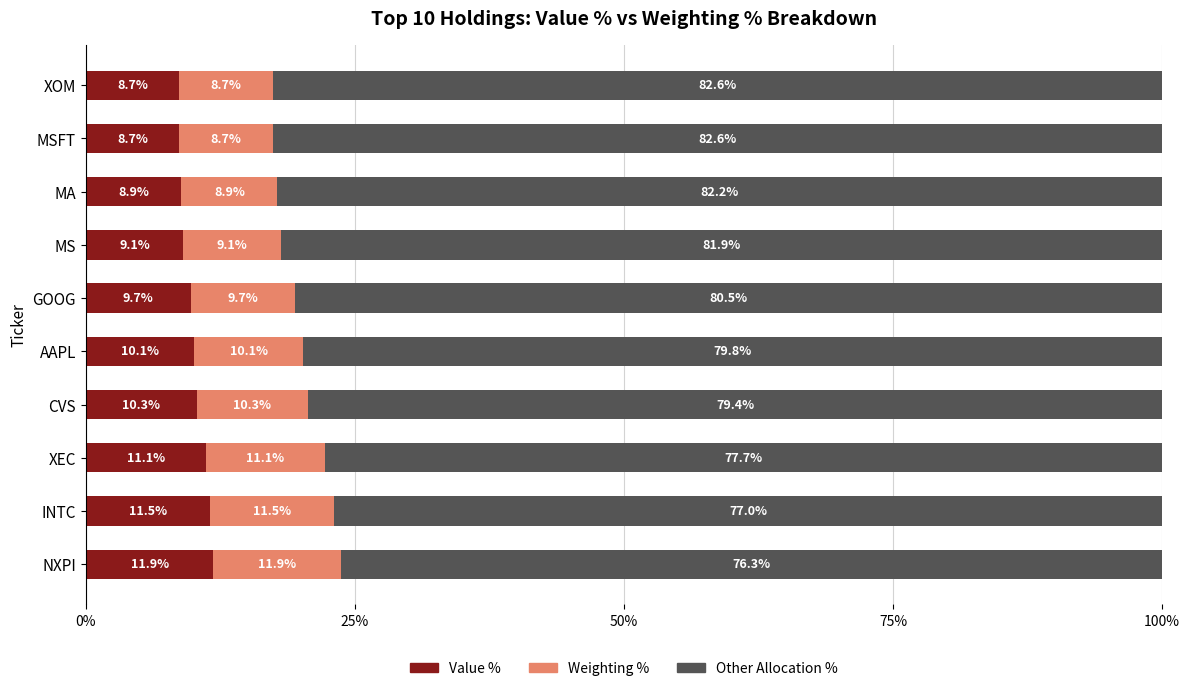

True or false: Value % has a value of 9.1 at MS.

True